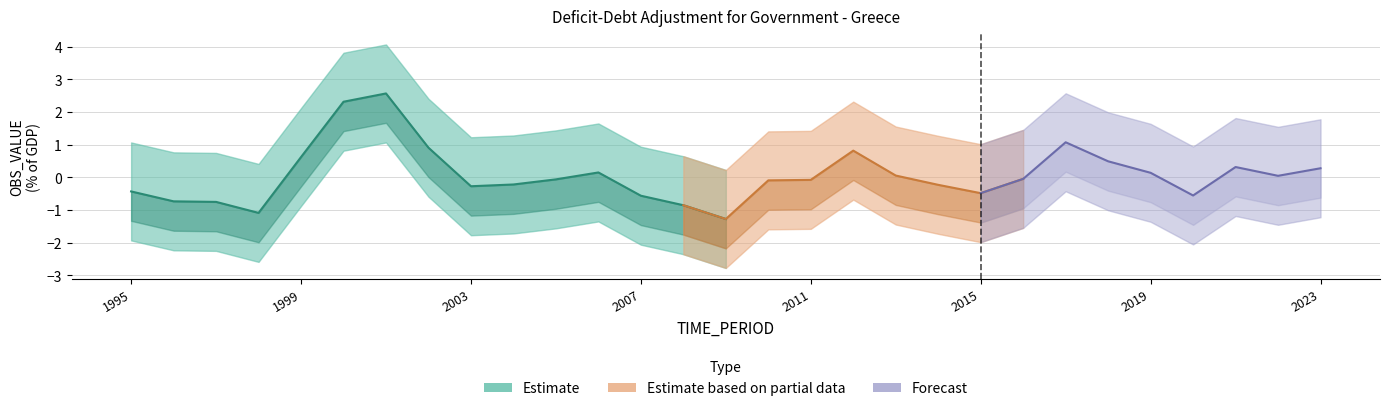

How many lines are shown in the chart?

1